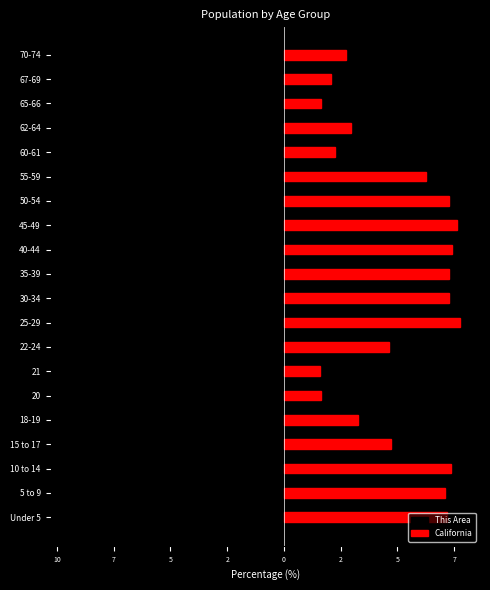

Rank the series by their average value, from highest to lowest.

California, This Area